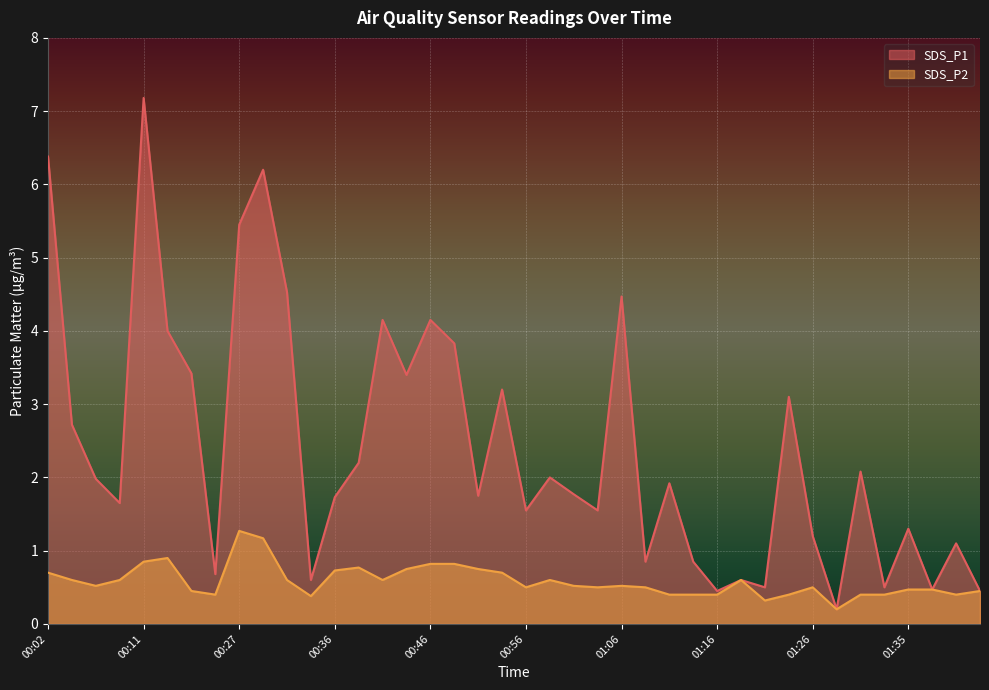

At which label is SDS_P1 closest to 3?

01:23